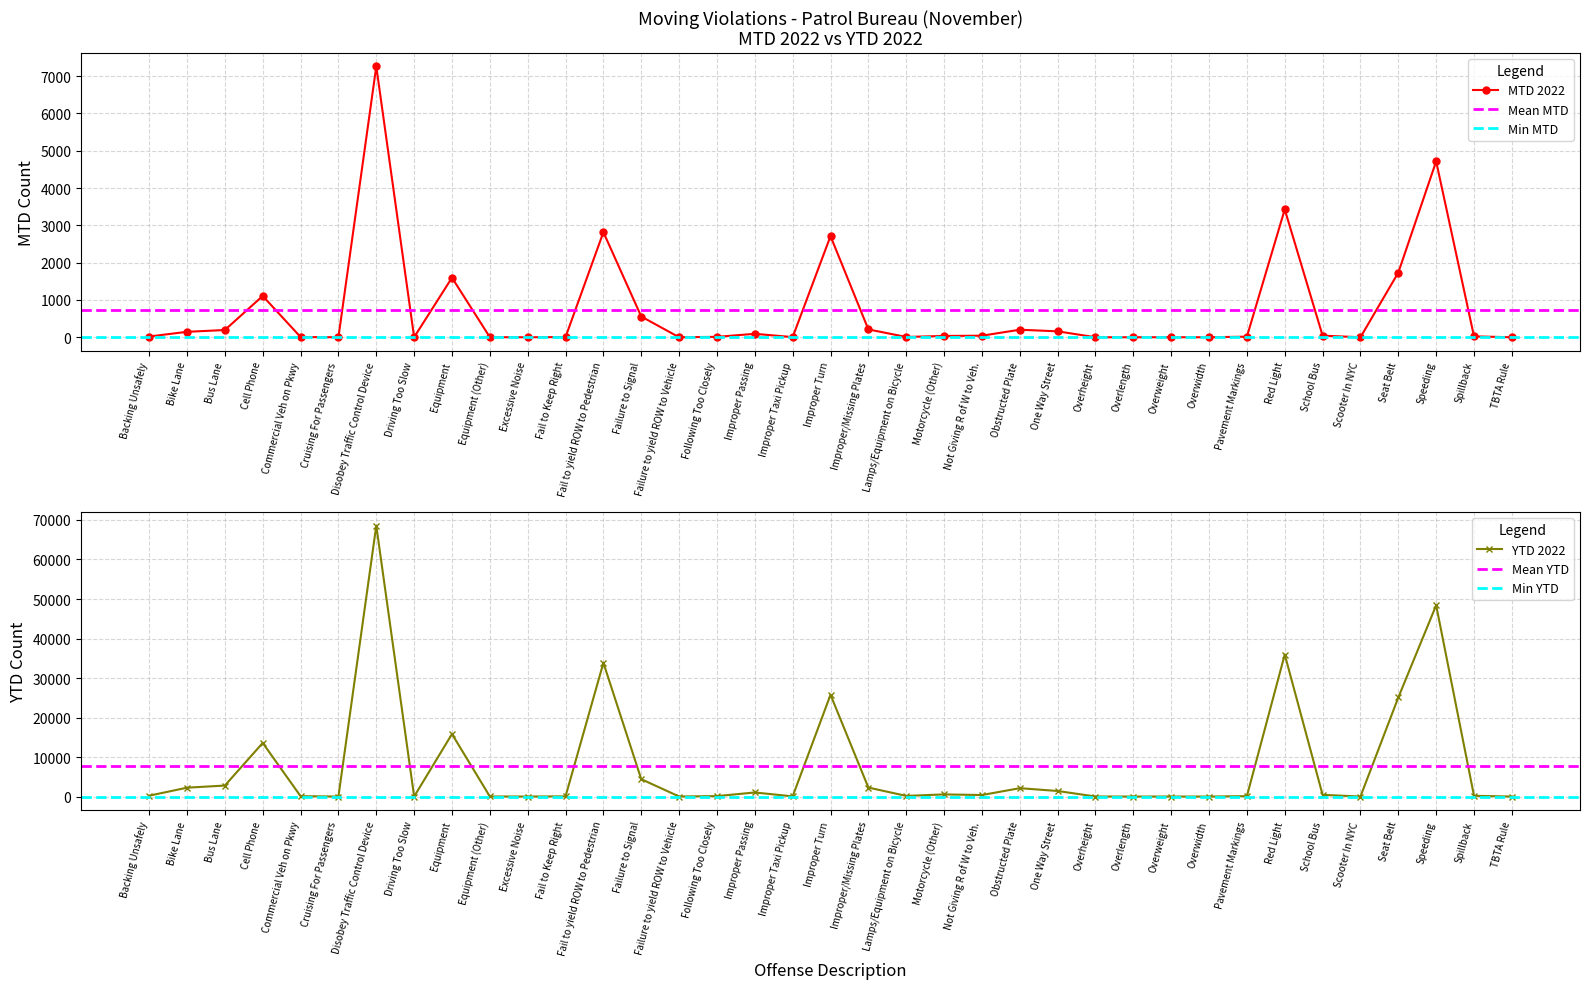

True or false: MTD 2022 and YTD 2022 intersect in this chart.

False